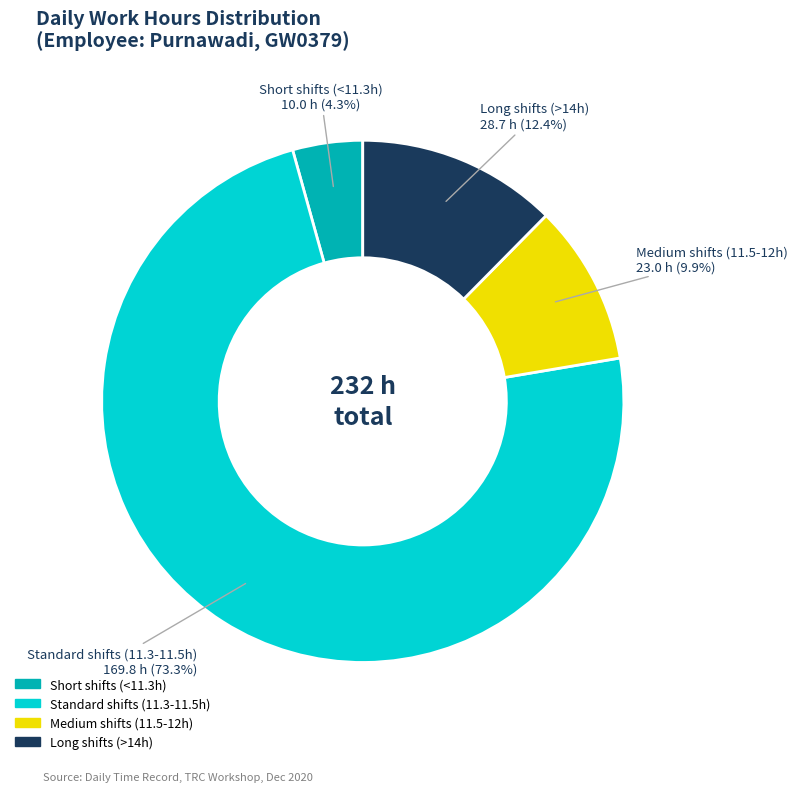

Is there any slice that represents more than half of the pie?

Yes